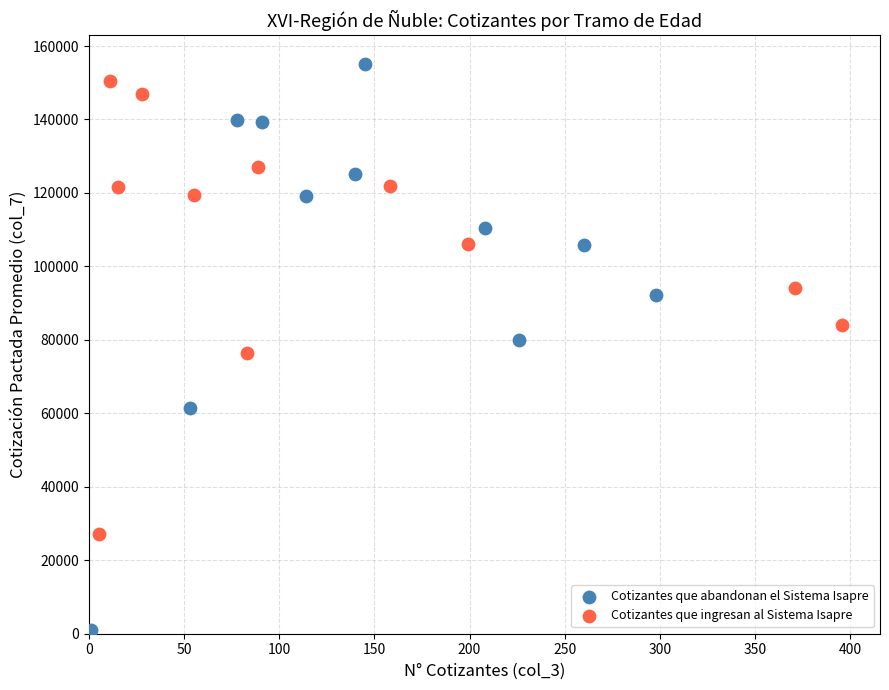

What are all the series names shown in the legend?

Cotizantes que abandonan el Sistema Isapre, Cotizantes que ingresan al Sistema Isapre